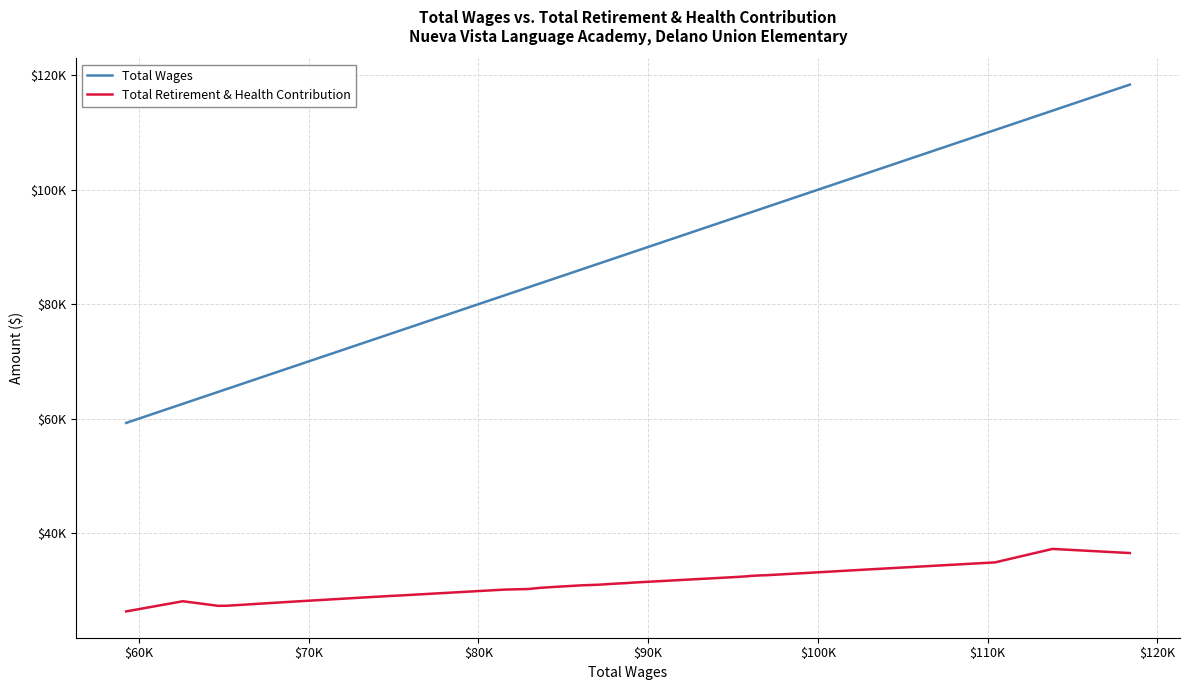

Reading left to right, what are all the values shown in this chart?

Total Wages: 59255	62592	64666	65173	69223	72807	74944	75065	81526	82347	82912	83692	84748	86141	87037	88242	88614	89150	95225	95942	95969	96634	96969	97143	100589	102369	104727	110435	113821	118377
Total Retirement & Health Contribution: 26313	28086	27286	27297	28042	28666	29033	29040	30117	30181	30216	30442	30637	30876	30968	31189	31238	31350	32328	32469	32501	32605	32630	32663	33239	33544	33934	34875	37229	36508